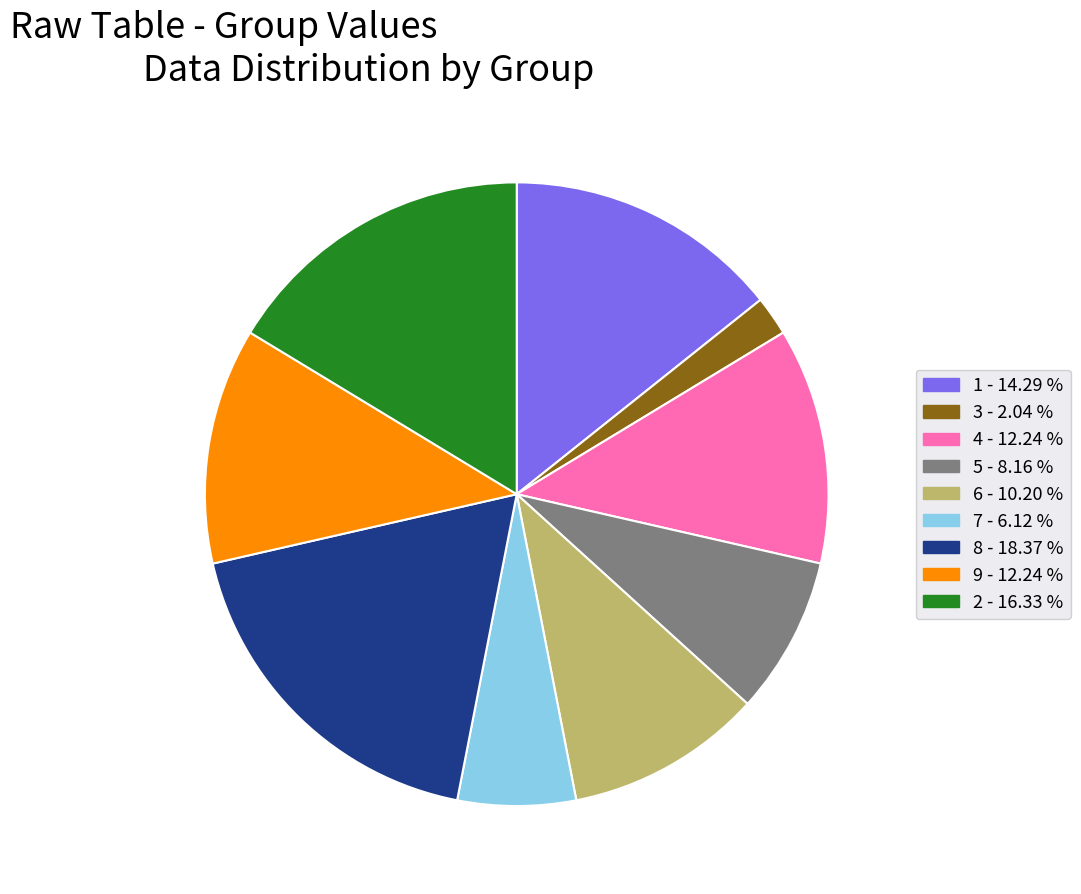

Which slice is the largest?

8